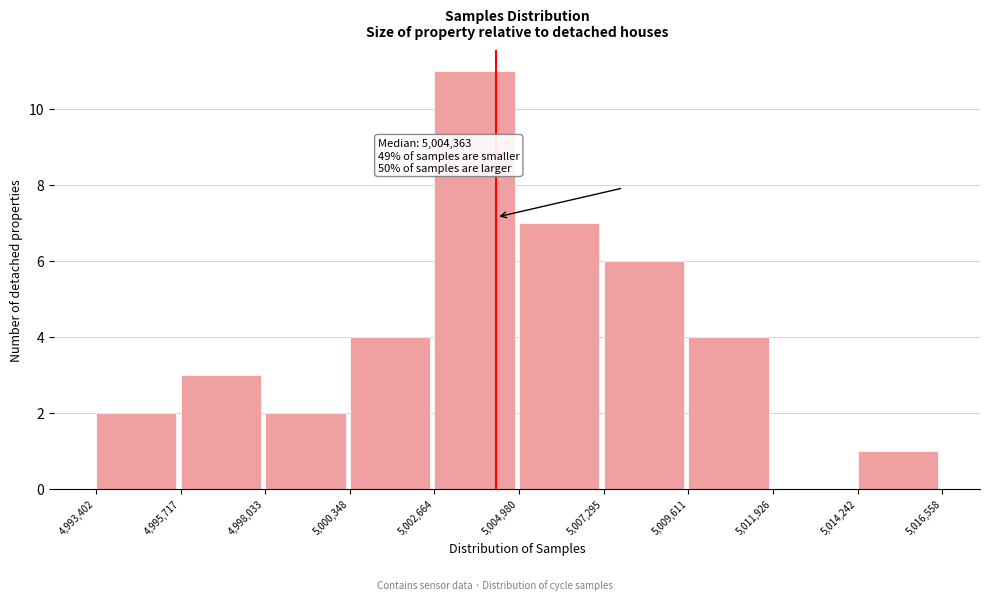

Which range on the x-axis has the tallest bar?

5,002,664 to 5,004,980